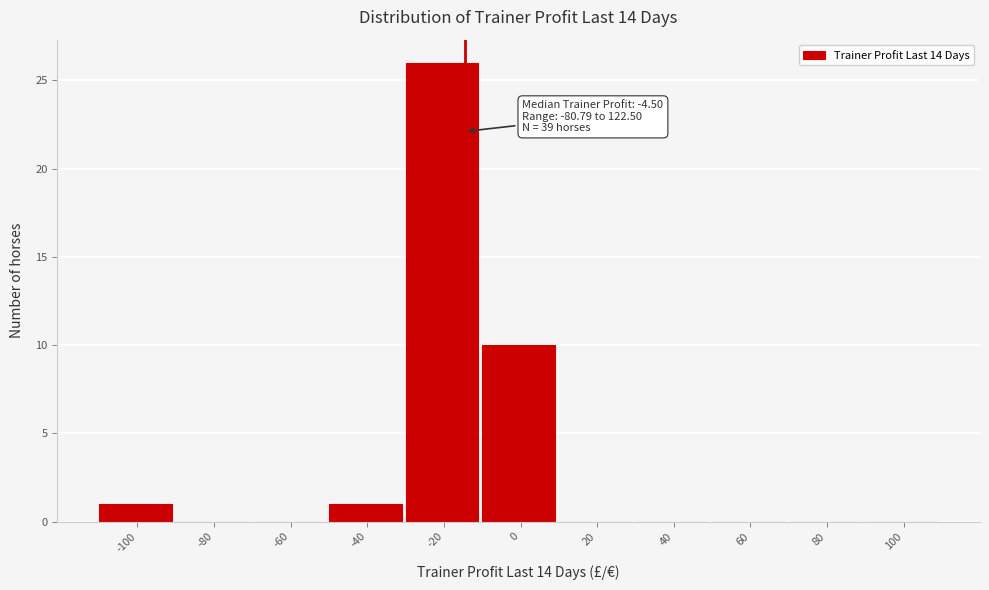

Reading left to right, extract all data points from this chart.

-100=1	-80=0	-60=0	-40=1	-20=26	0=10	20=0	40=0	60=0	80=0	100=0